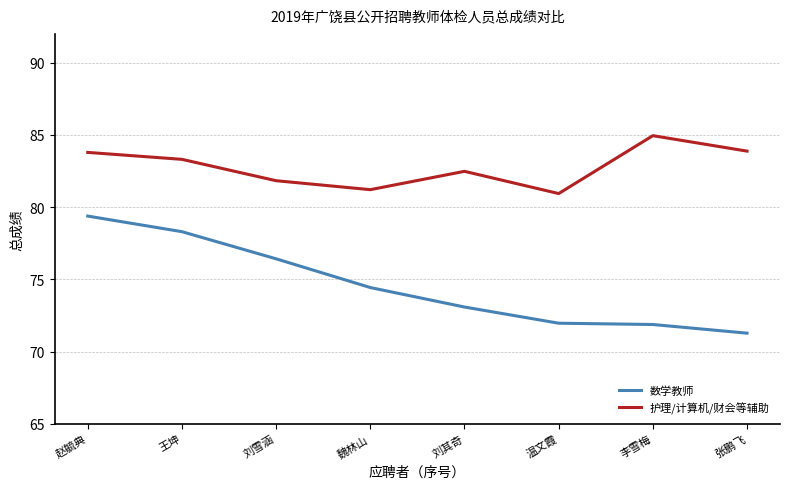

How many categories are shown in the chart?

8